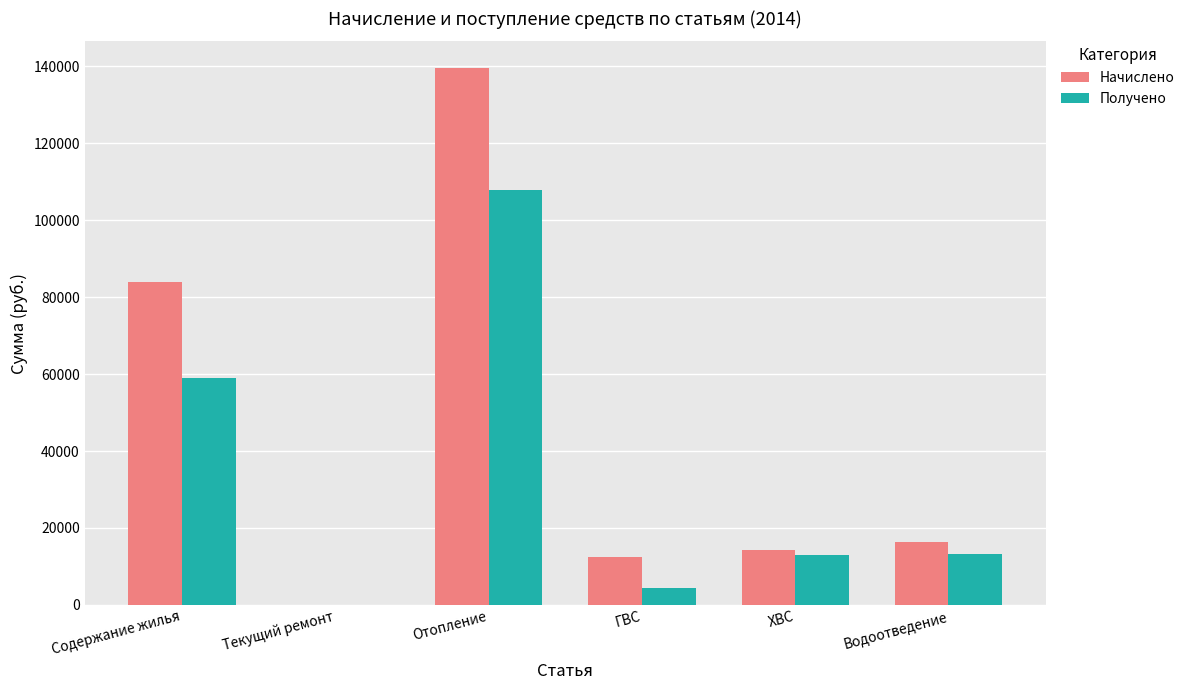

What is the difference between the Начислено values at ХВС and Содержание жилья?

69882.0